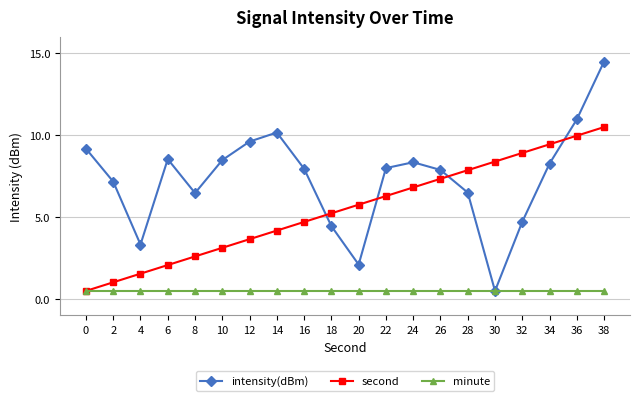

List the series in order of their peak value, highest first.

intensity(dBm), second, minute